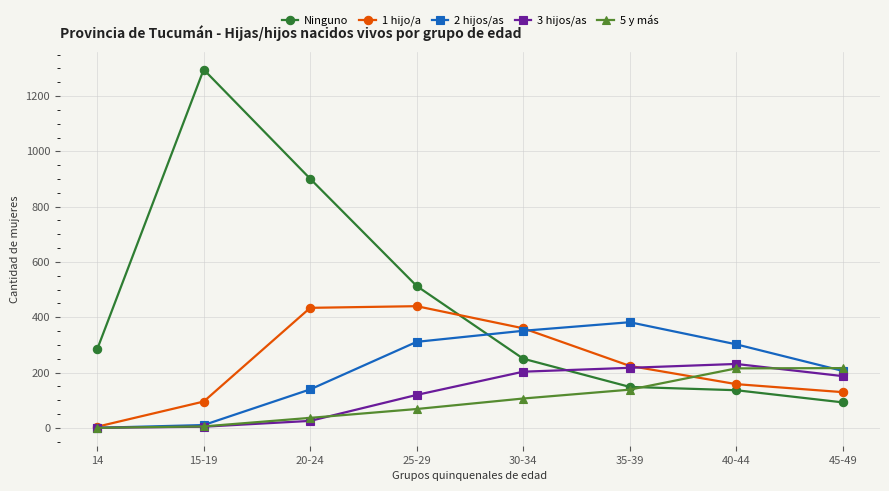

What is the difference between the maximum and second lowest values in the 2 hijos/as series?

372